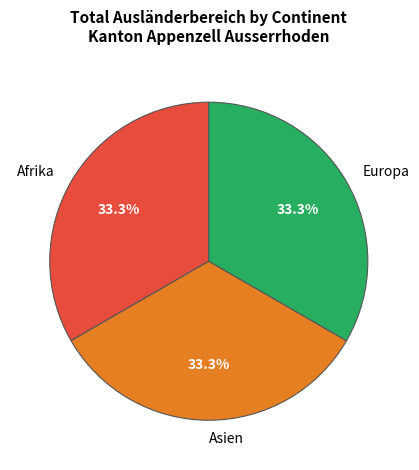

Is there any slice that represents more than half of the pie?

No